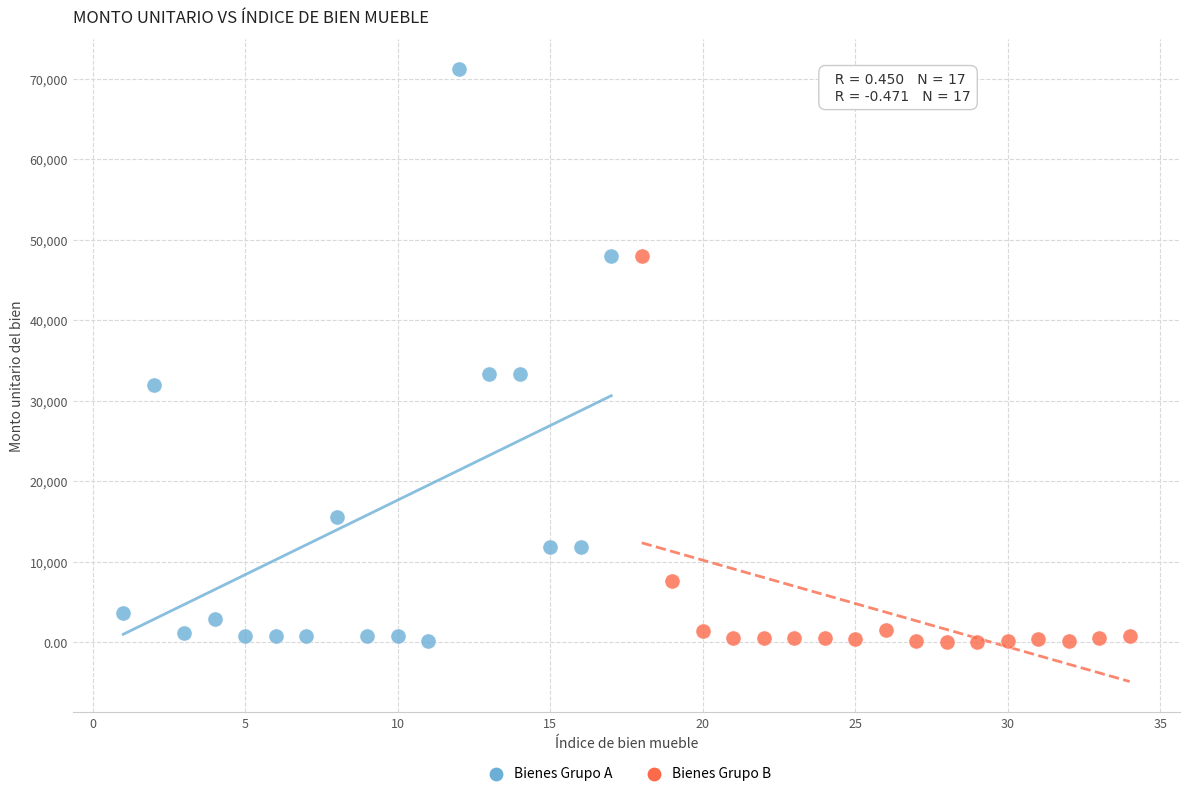

Which series has the widest spread of Y values?

Bienes Grupo A